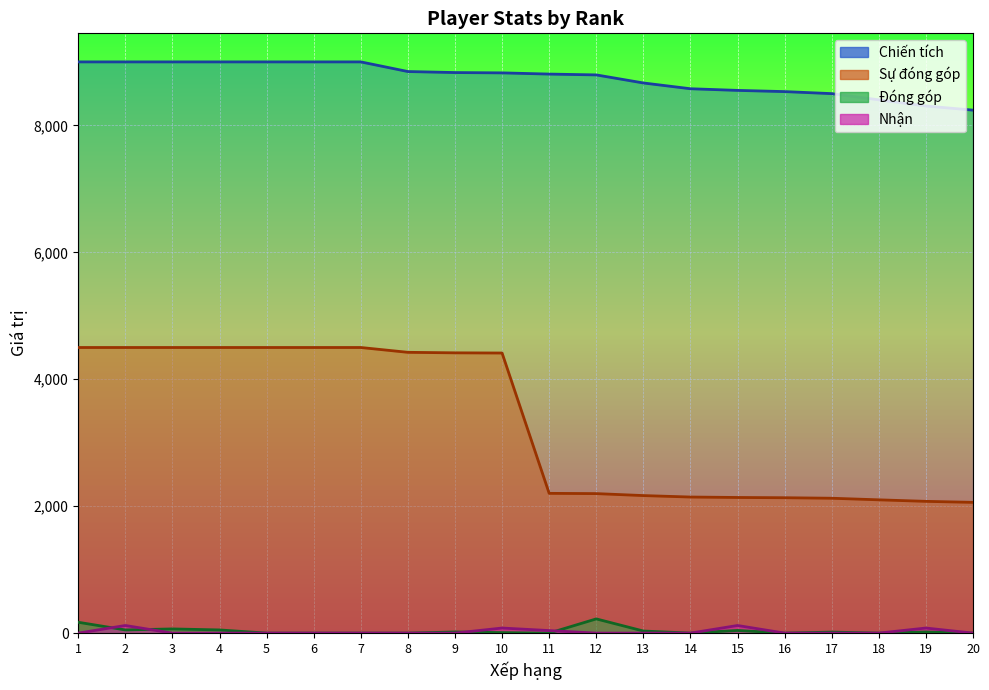

Which series ends up on top after the final intersection of Nhận and Đóng góp?

Đóng góp